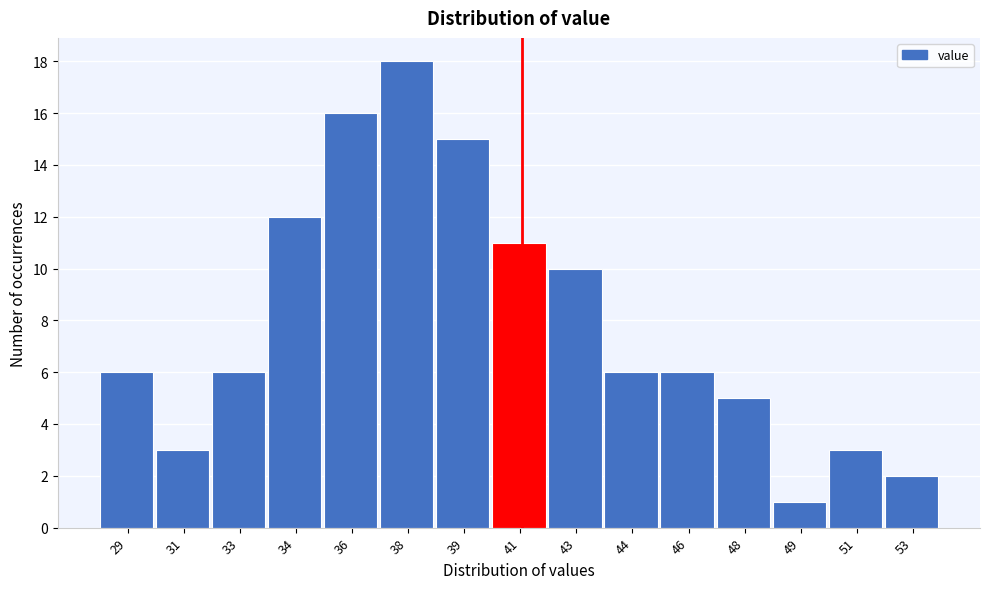

Reading left to right, list all the values displayed in this chart.

29=6	31=3	33=6	34=12	36=16	38=18	39=15	41=11	43=10	44=6	46=6	48=5	49=1	51=3	53=2